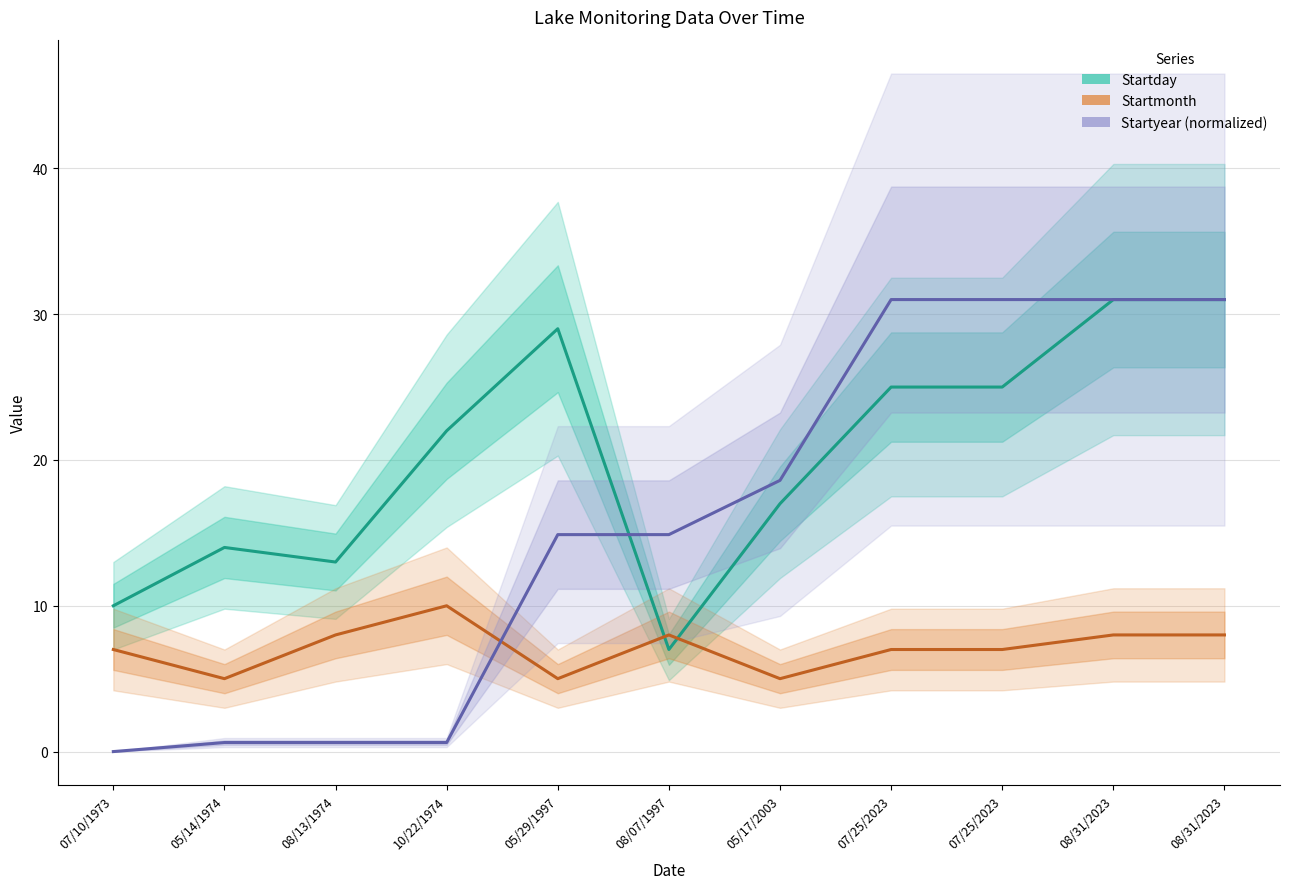

Is this an area chart (filled region under the line)?

No